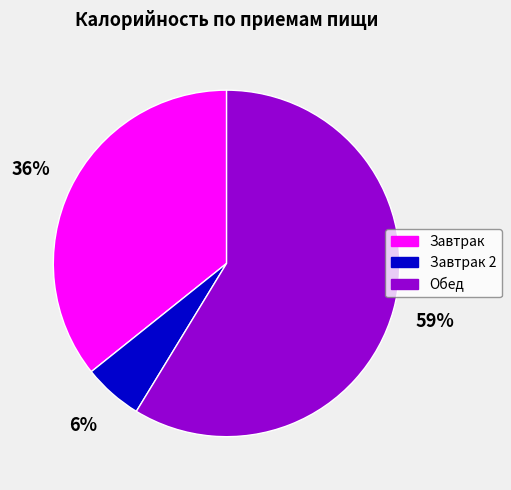

Which slice is the largest?

Обед